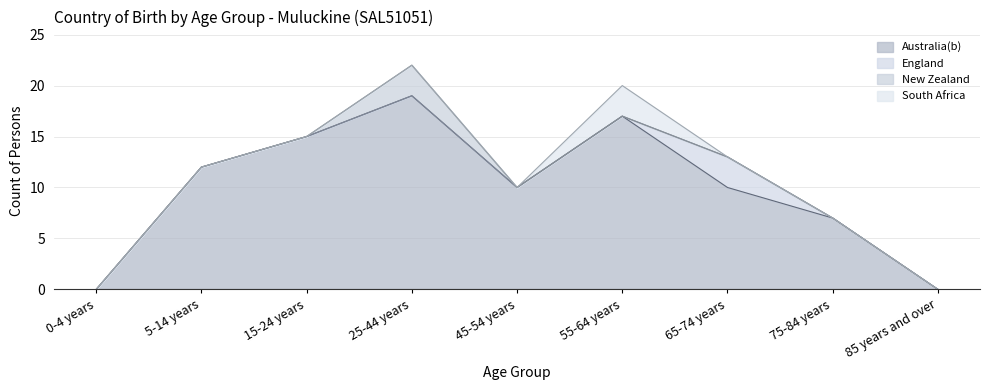

What is the label of the 7th point from the right?

15-24 years